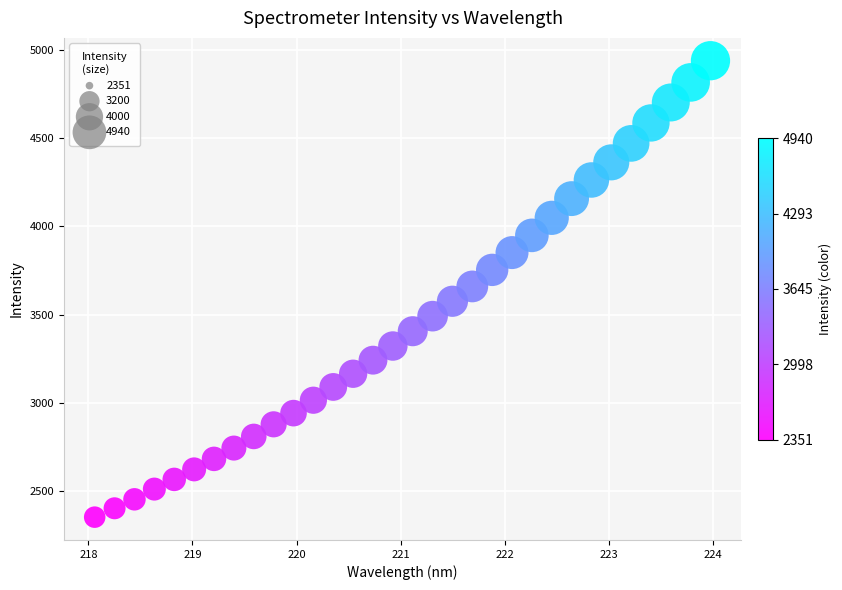

What is the range of X values (max minus min)?

5.9